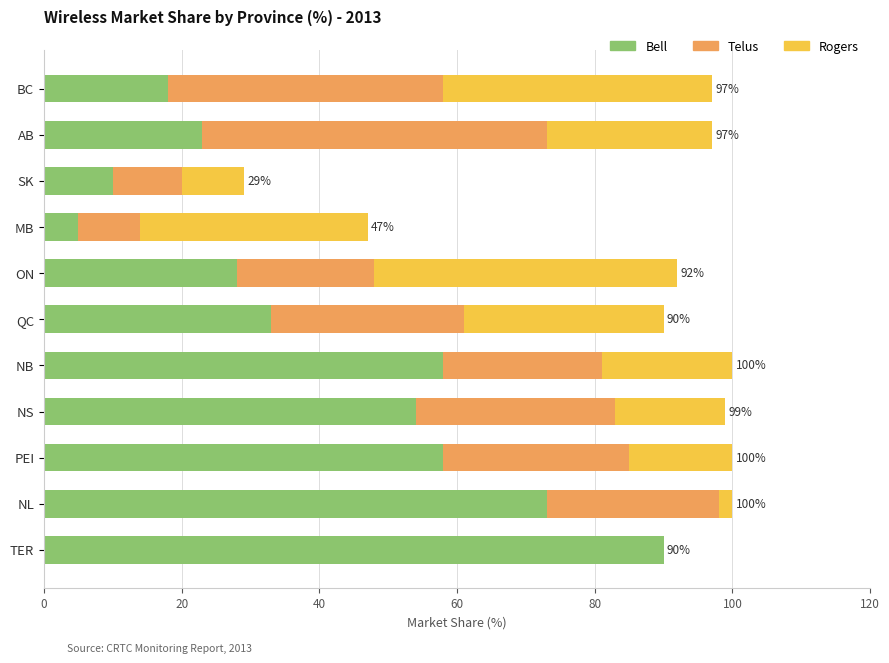

The Bell series shows 31 at BC. True or false?

False